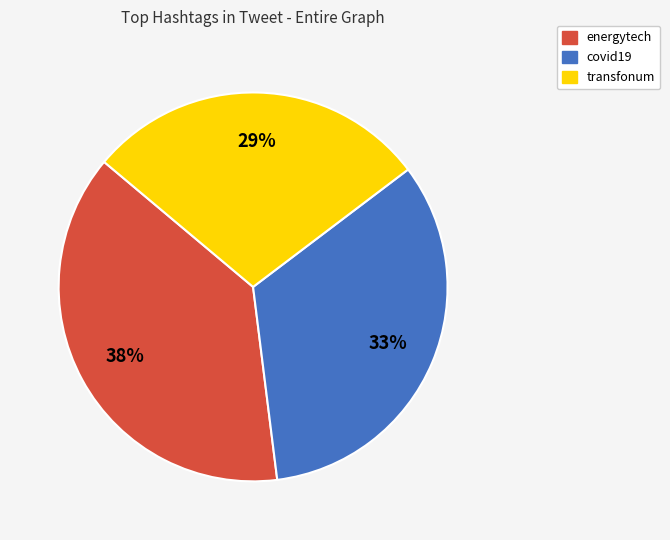

How many slices are in this pie chart?

3